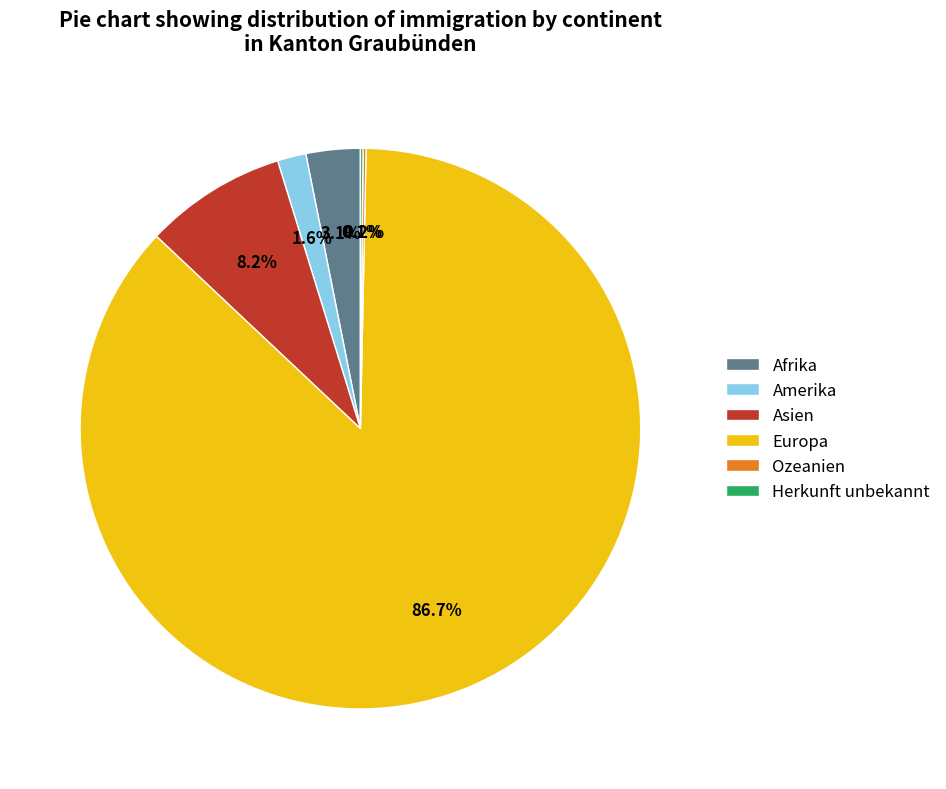

Between Europa and Afrika, which is larger?

Europa